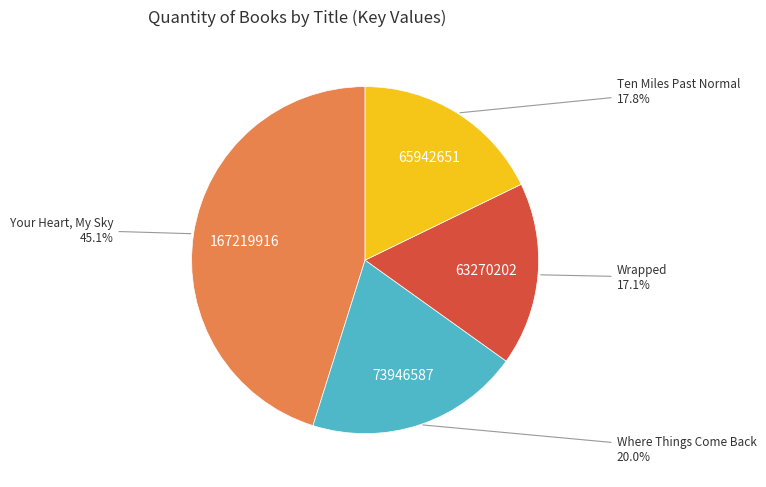

What is the smallest slice in the pie chart?

Wrapped